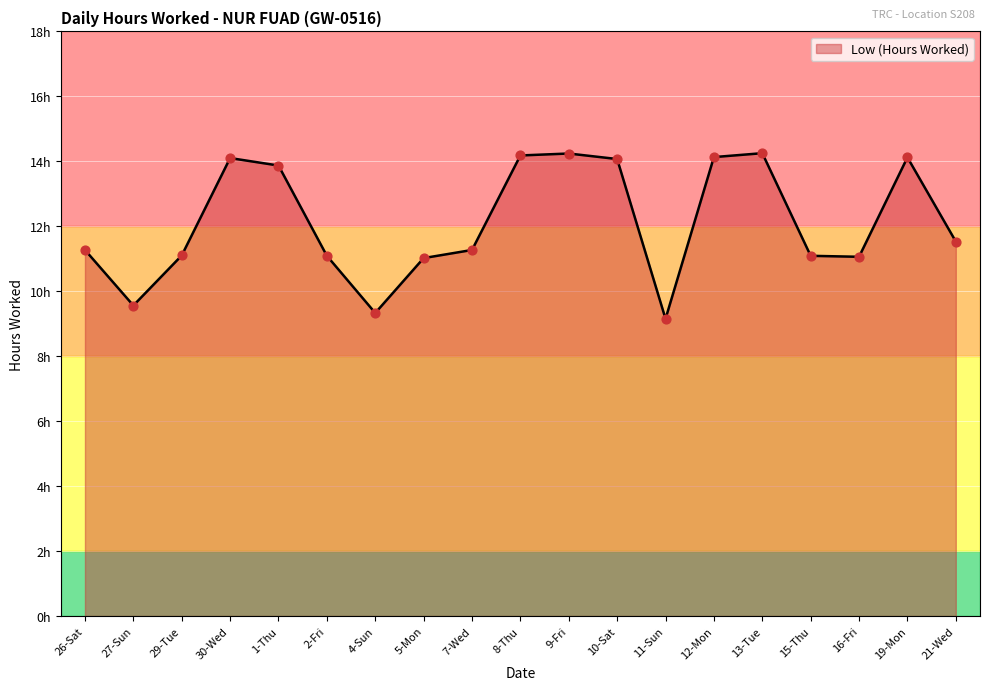

What is the change in value from 1-Thu to 16-Fri?

-2.8